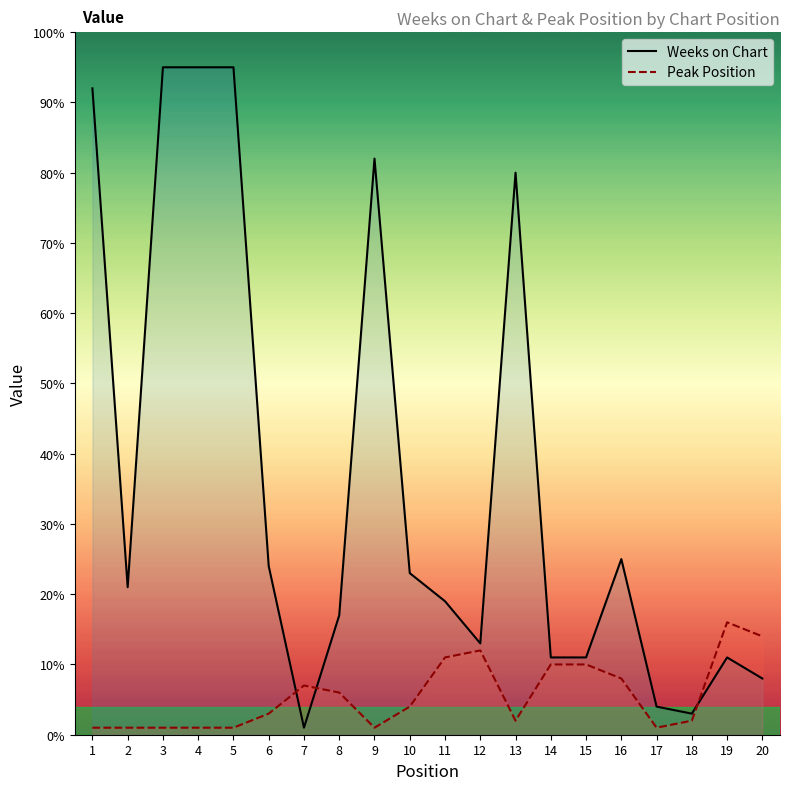

What is the total value across all series at 7?

8